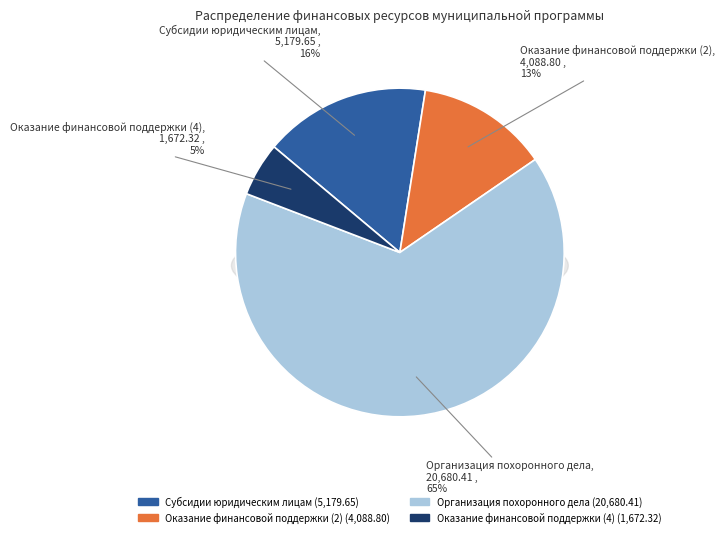

Which has a higher value, Субсидии юридическим лицам or Организация похоронного дела?

Организация похоронного дела